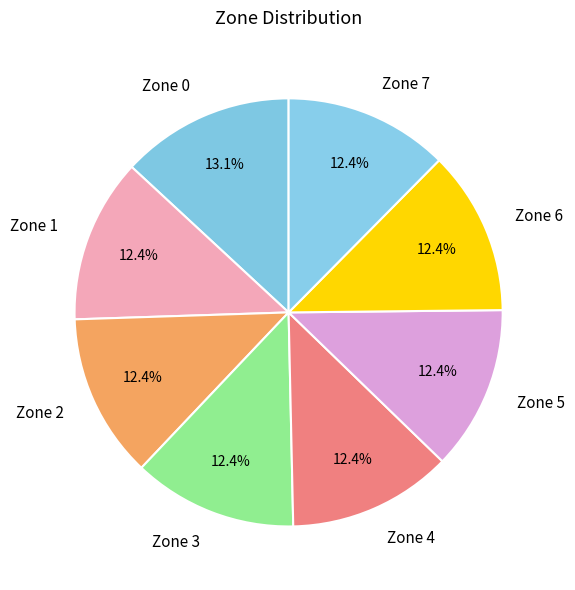

Count the number of slices in the pie.

8